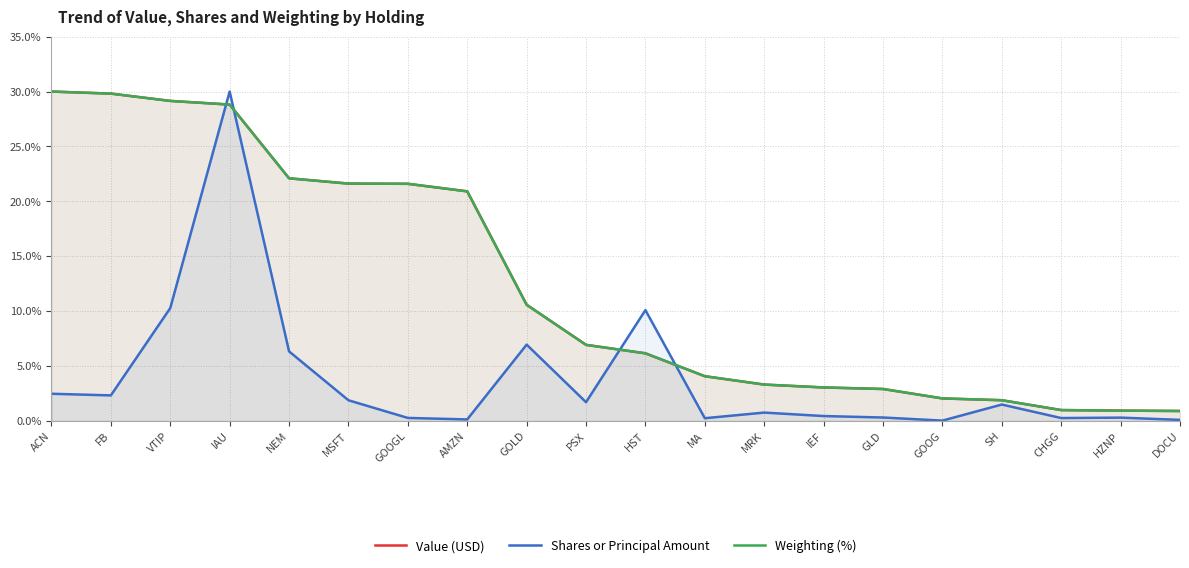

Where is Shares or Principal Amount nearest to the value 15?

VTIP